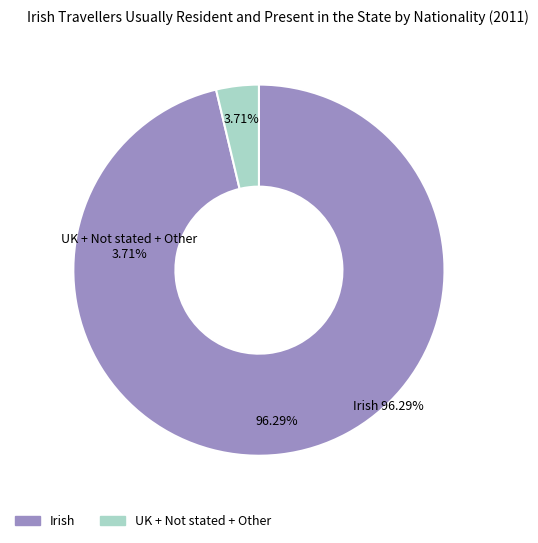

Does any single category account for the majority?

Yes